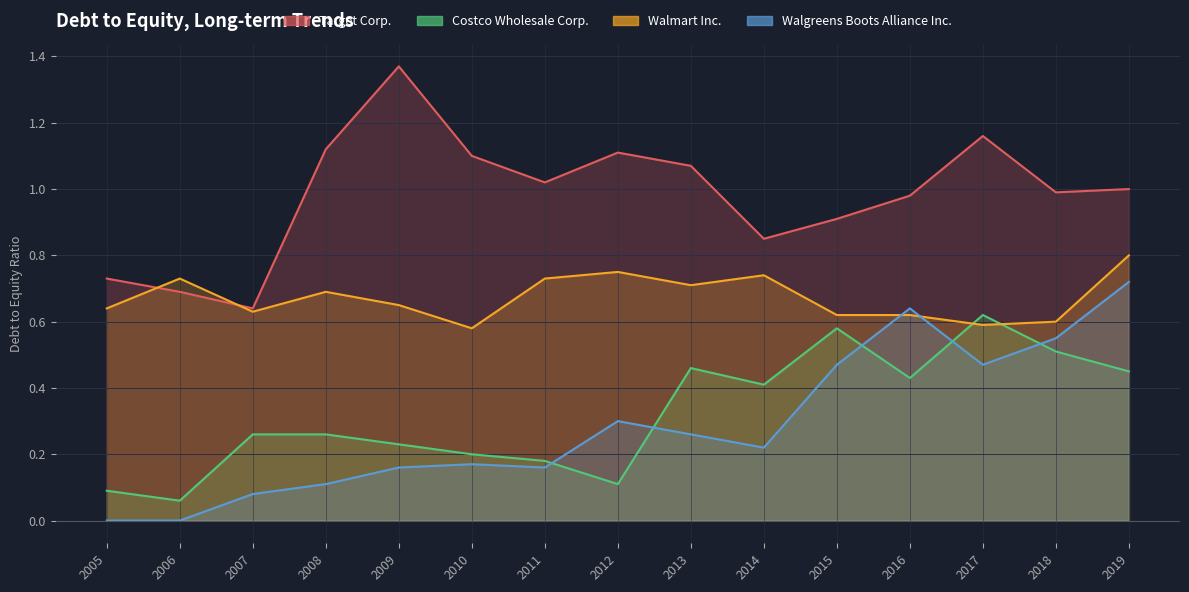

True or false: Target Corp. has a value of 1.1 at 2012.

True